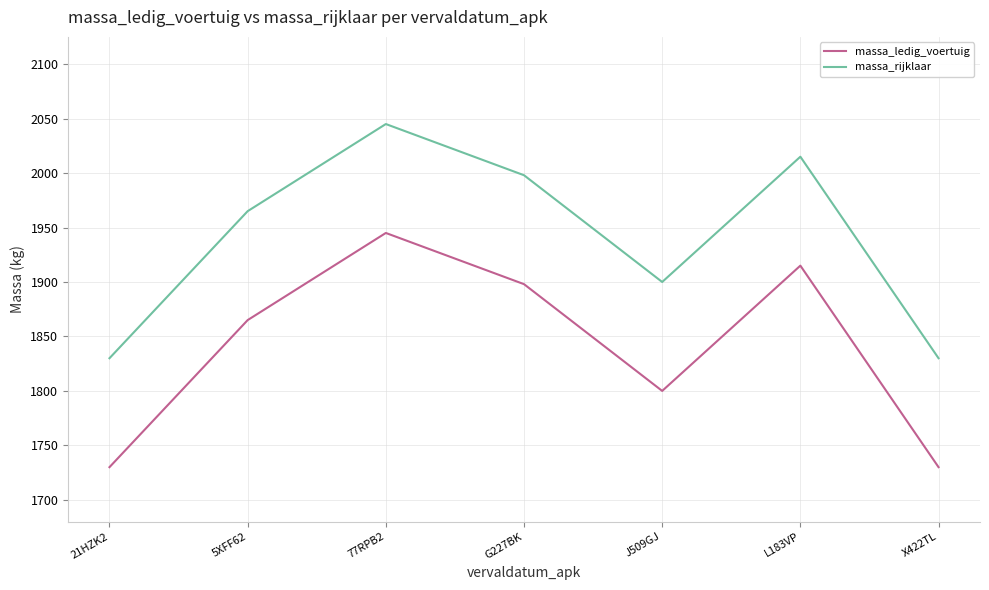

Does the chart display data point markers on the line(s)?

No